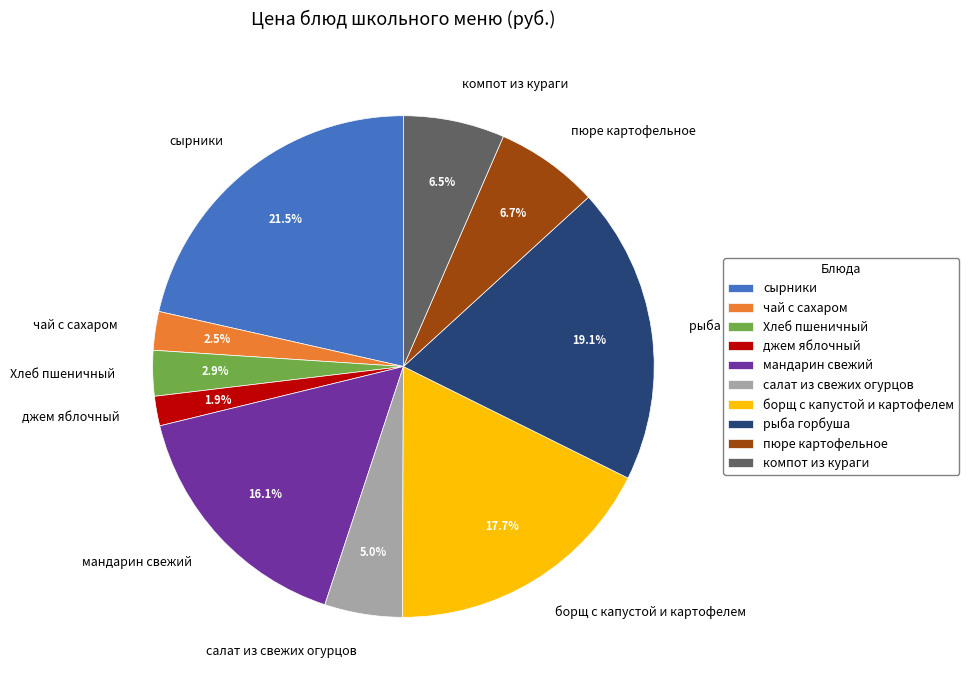

To the nearest percent, what percentage of the pie is салат из свежих огурцов?

5%